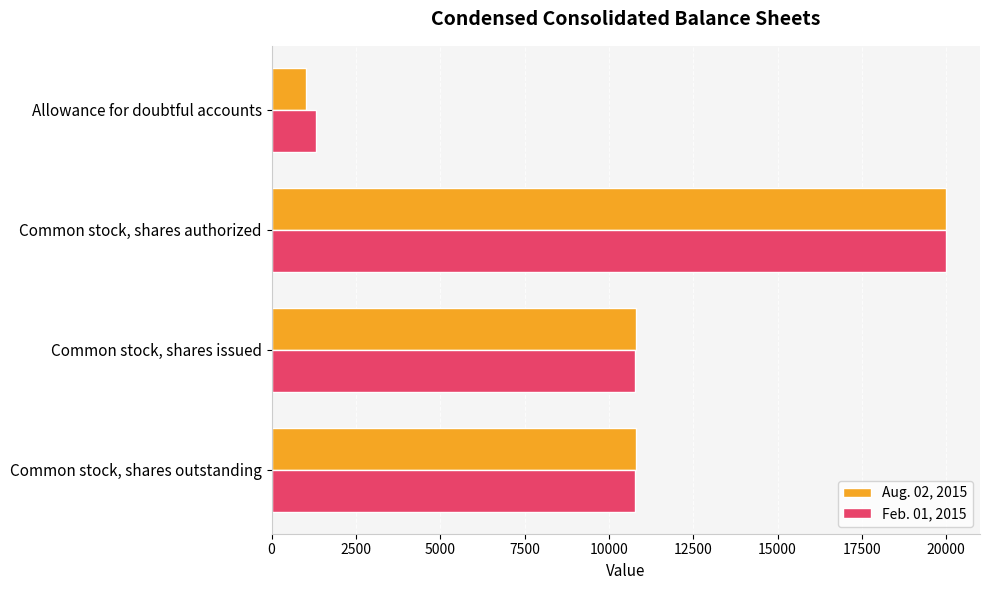

What is the minimum value for Aug. 02, 2015?

1020